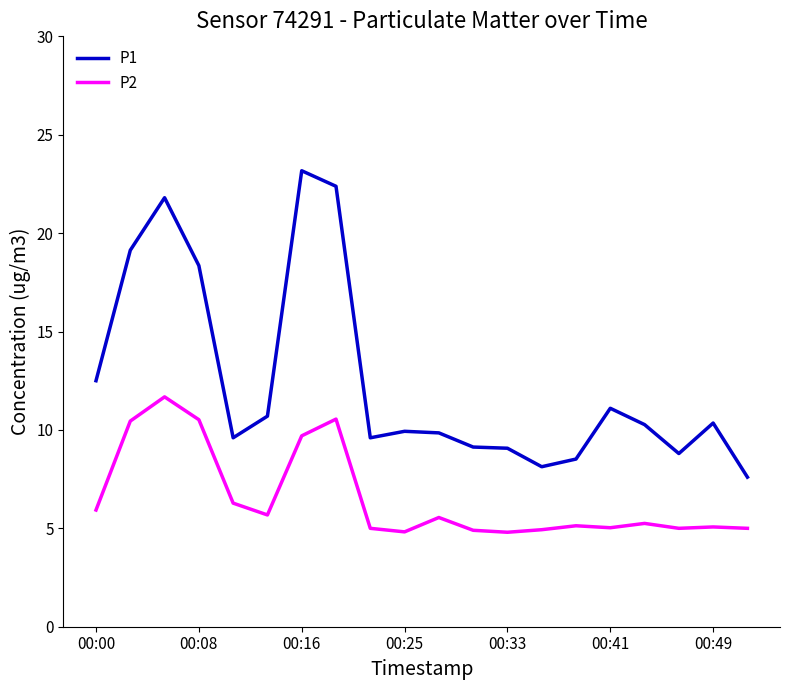

What is the maximum value for P1?

23.2